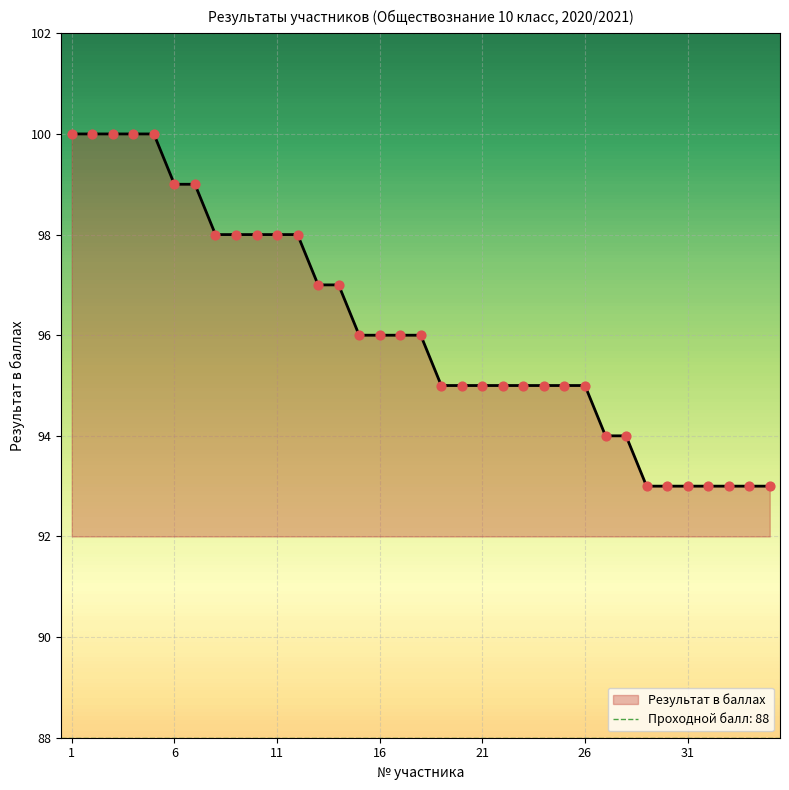

Which has a higher value, 8 or 15?

8